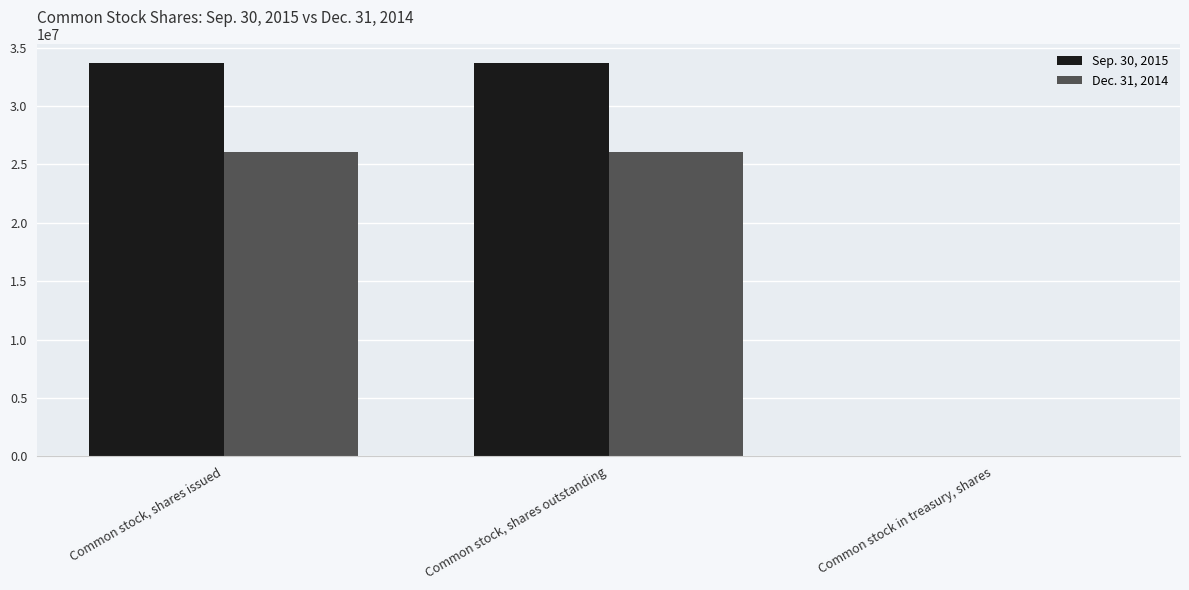

What is the greatest value displayed?

33658257